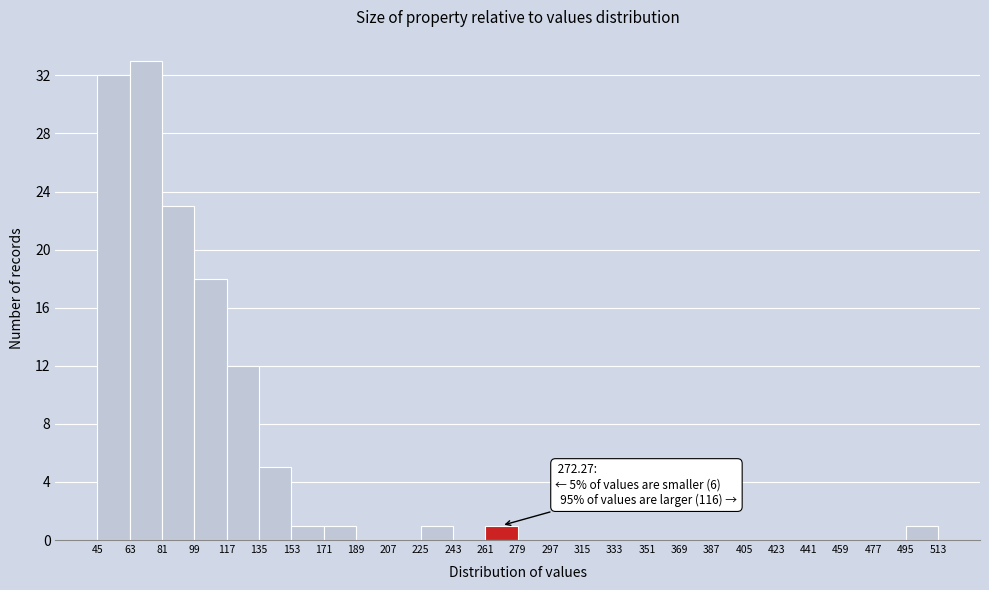

Over which range of the x-axis is the bar tallest?

63 to 81